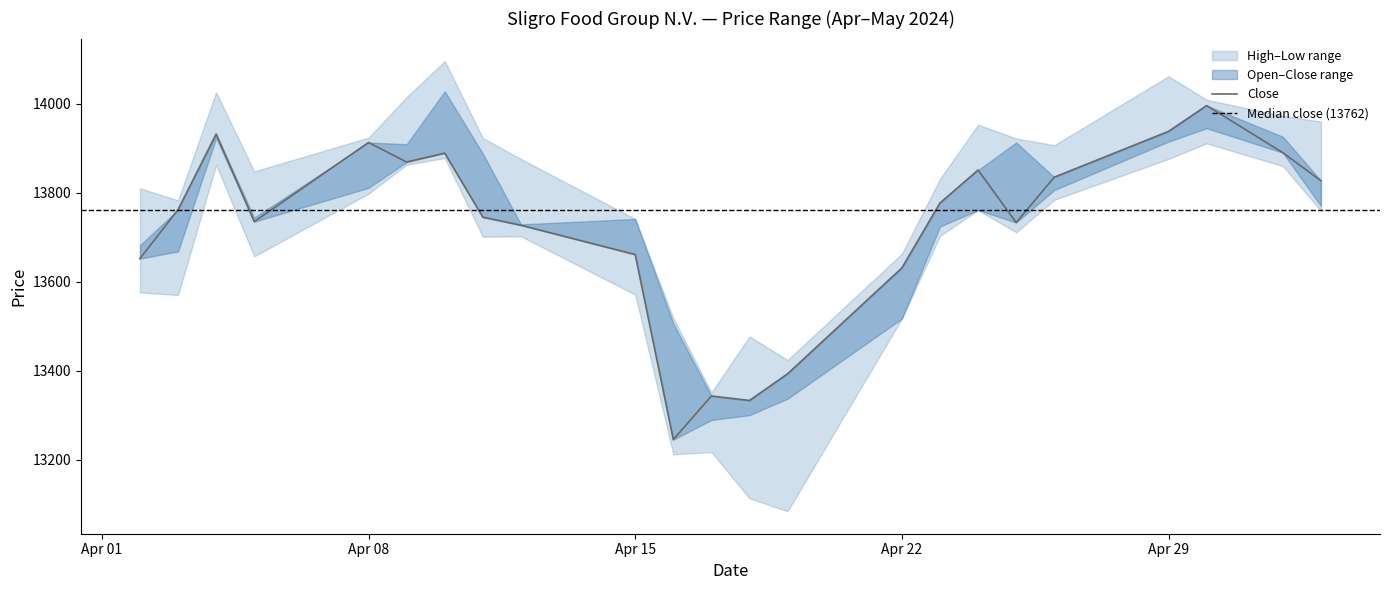

Reading left to right, extract all data points from this chart.

High: 13810	13783	14026	13848	13924	14015	14096	13923	13876	13741	13518	13351	13477	13424	13663	13831	13953	13922	13907	14062	14009	13973	13960
Close: 13652	13762	13932	13735	13913	13869	13889	13745	13727	13661	13245	13343	13333	13393	13631	13777	13851	13733	13835	13938	13996	13890	13827
Open: 13682	13668	13923	13744	13811	13909	14028	13888	13729	13741	13506	13289	13300	13337	13517	13724	13761	13913	13806	13915	13945	13926	13770
Low: 13576	13570	13863	13657	13798	13863	13878	13701	13702	13571	13212	13217	13113	13084	13517	13703	13761	13711	13784	13876	13911	13860	13759